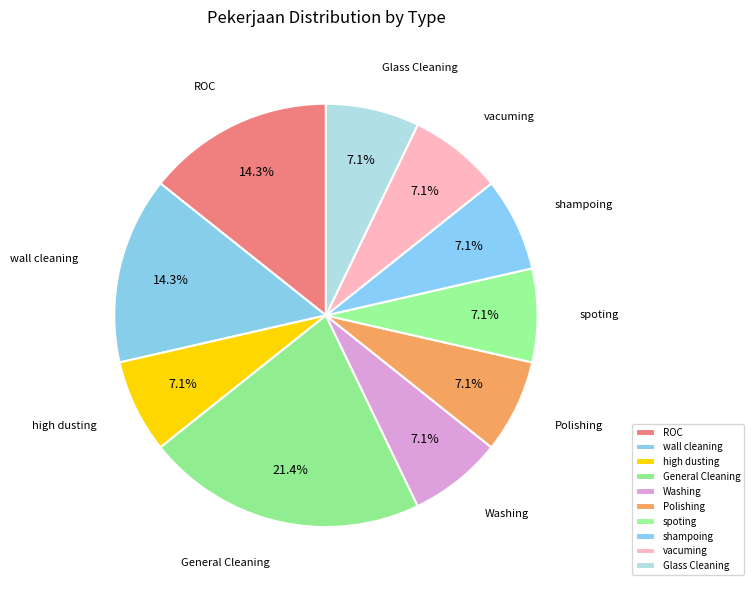

Is Glass Cleaning the majority of the pie?

No